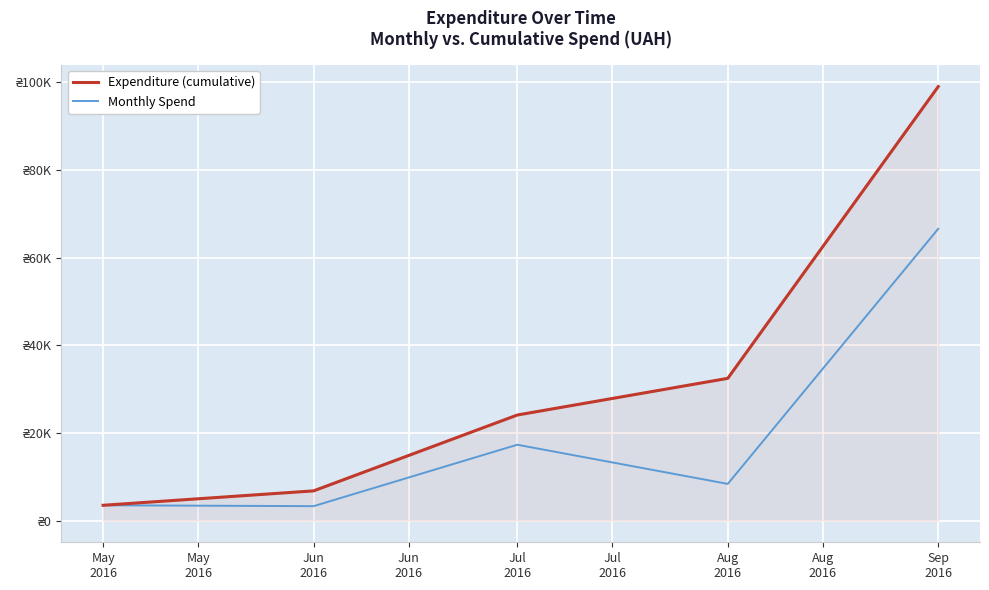

List the series in order of their peak value, lowest first.

Monthly Spend, Expenditure (cumulative)